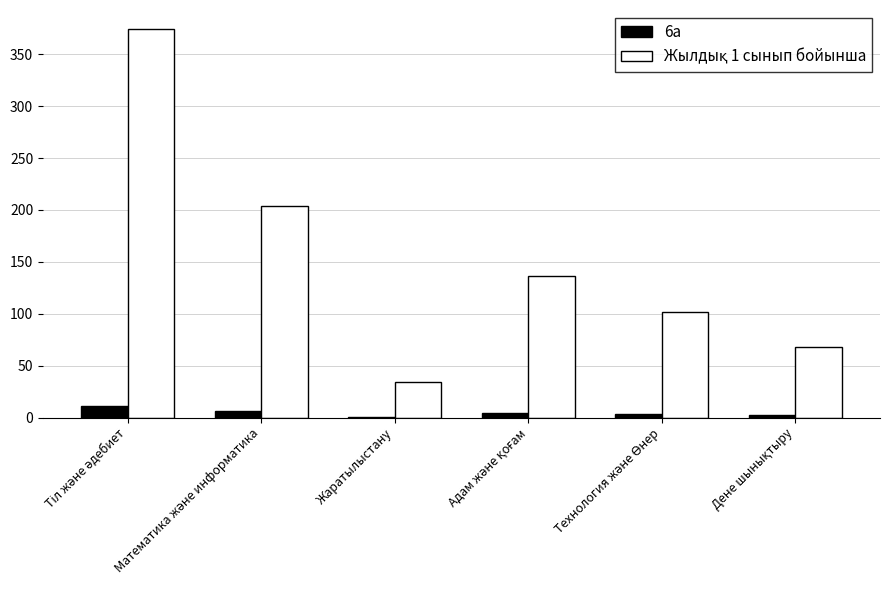

What is the minimum value for 6а?

1